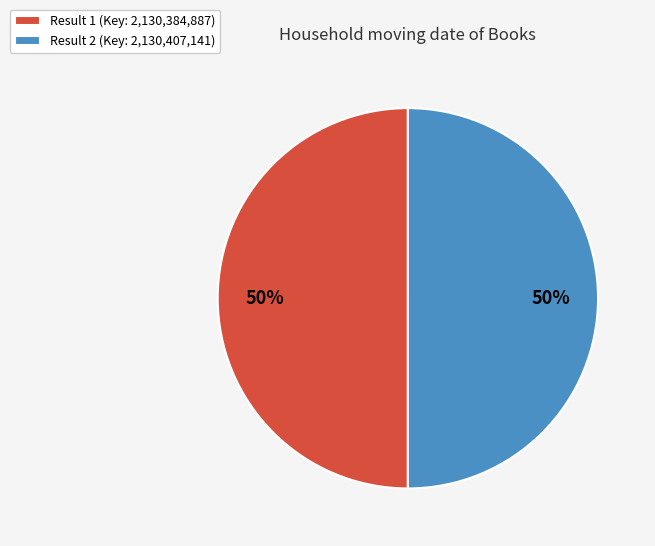

How many segments does this pie chart have?

2